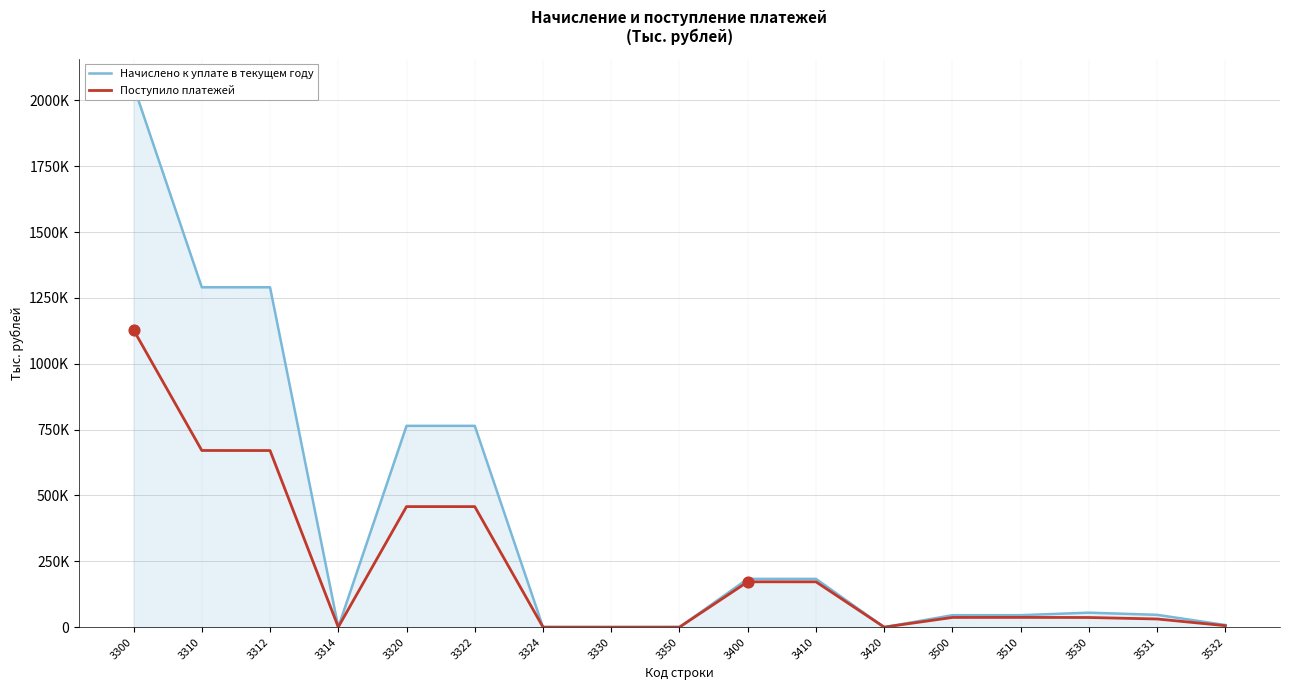

At which category is the sum across all series the highest?

3300